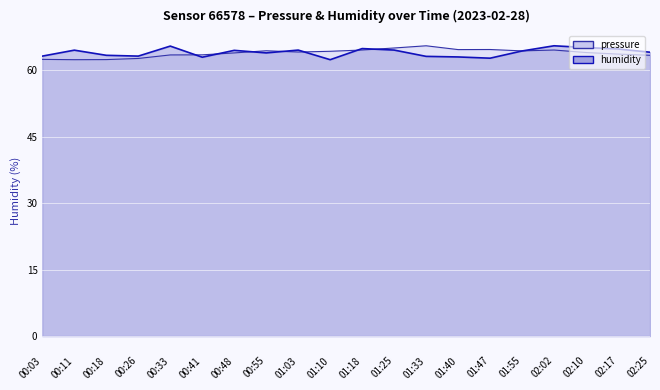

Which series has the widest spread of values?

pressure